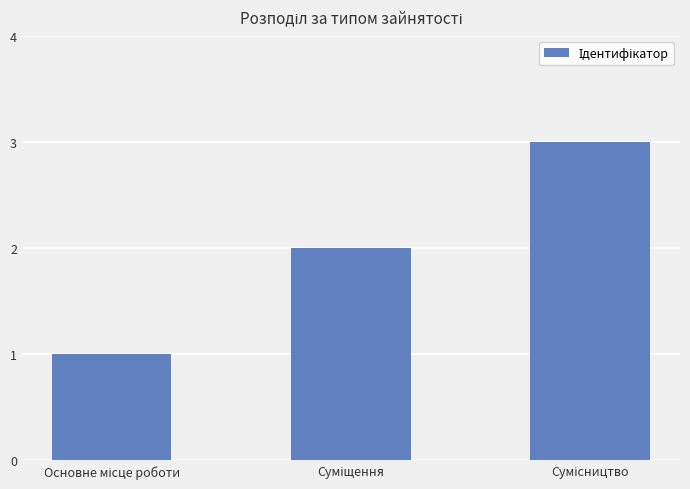

What is the average value?

2